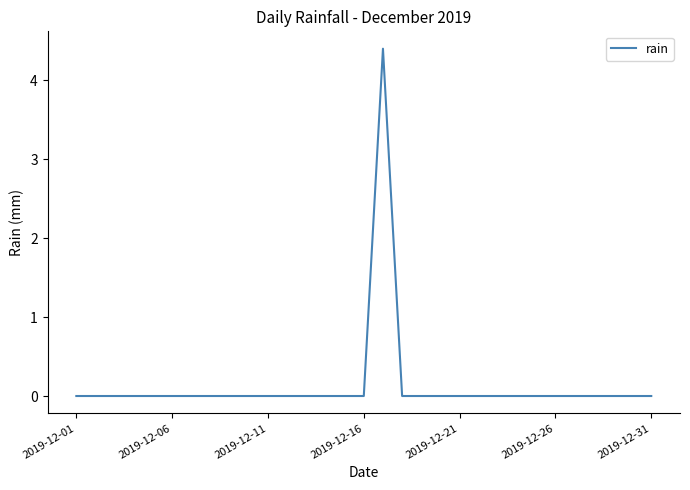

What is the maximum value shown in the chart?

4.4